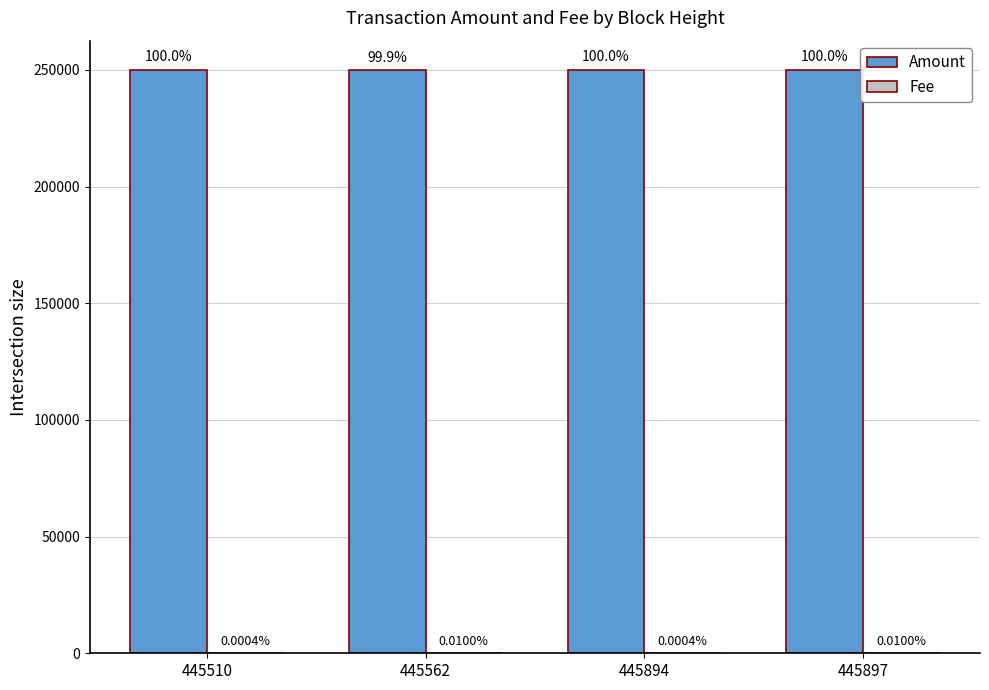

What is the value of the Amount bar at the 4th from the left?

250040